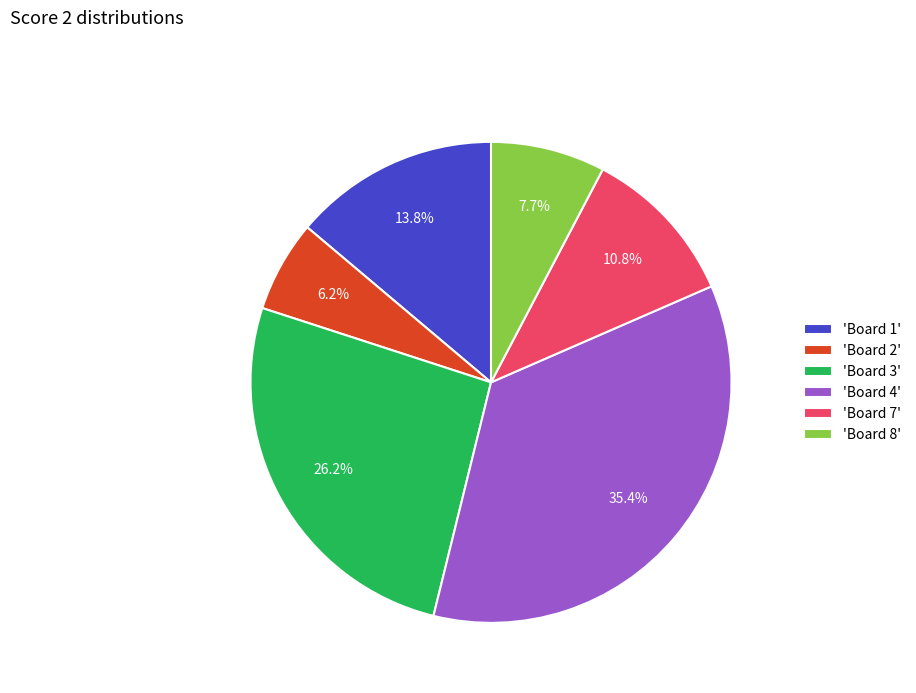

To the nearest percent, what is the average slice percentage?

17%